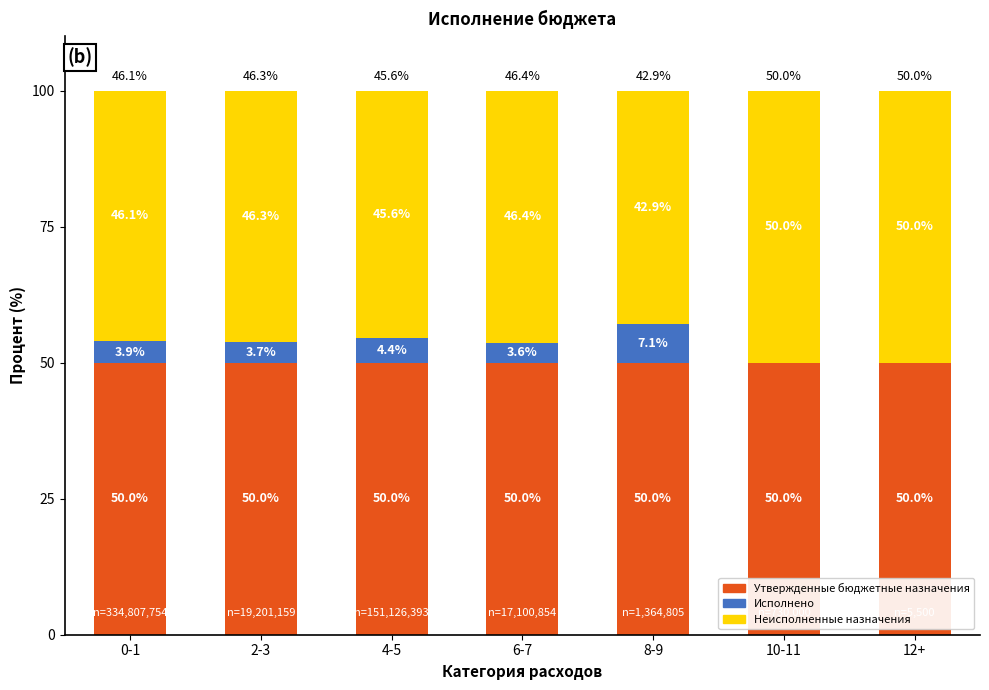

Are the bars horizontal?

No